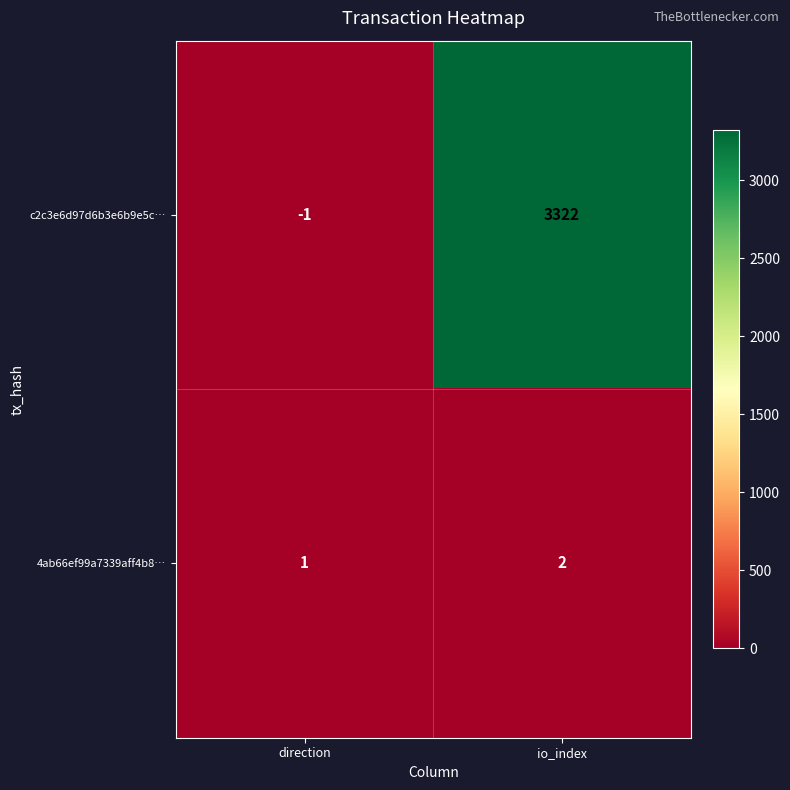

Which category has the highest value across all series?

io_index